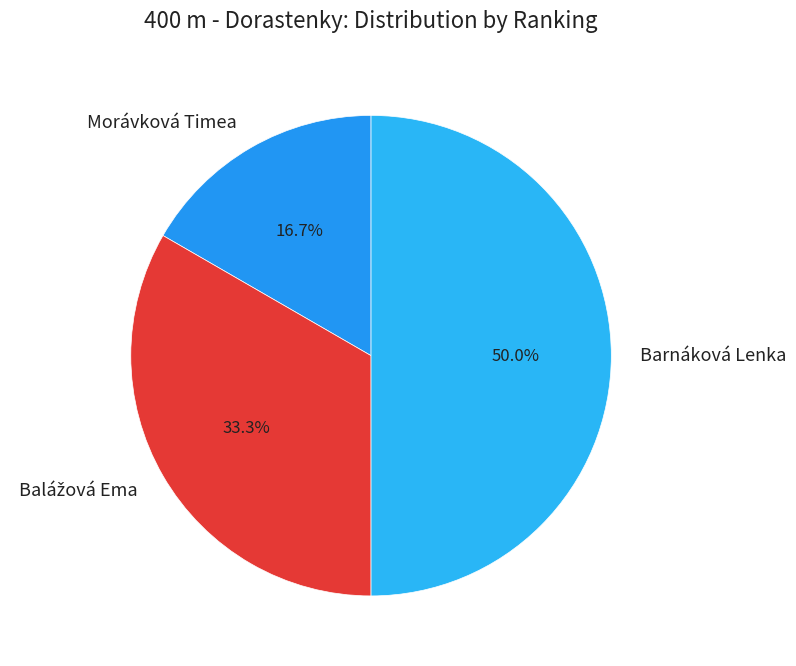

Between Morávková Timea and Barnáková Lenka, which is larger?

Barnáková Lenka